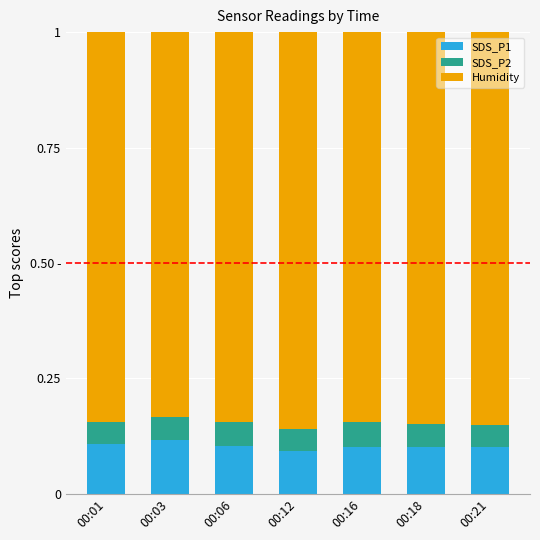

What is the value of the SDS_P1 bar at the 6th from the left?

0.1